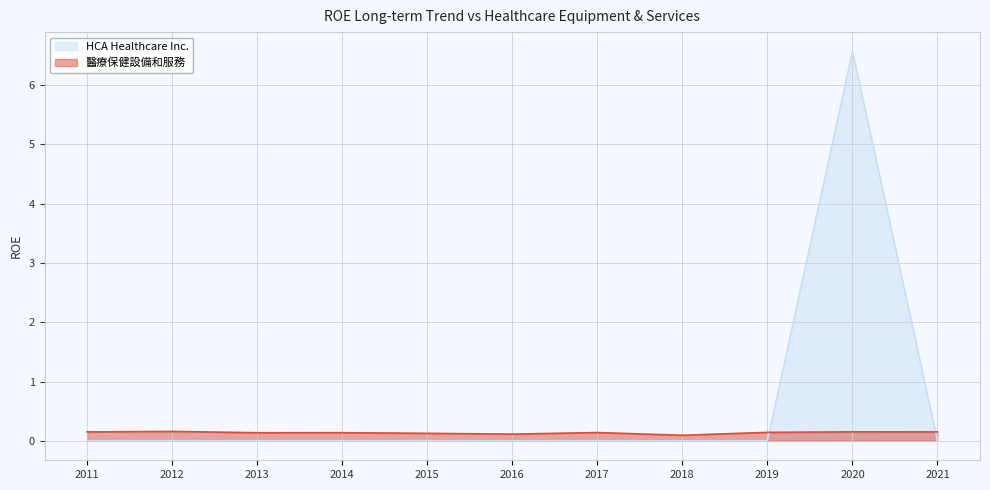

Reading right to left, list all the values displayed in this chart.

HCA Healthcare Inc.: 0.0	6.6	0.0	0.0	0.0	0.0	0.0	0.0	0.0	0.0	0.0
醫療保健設備和服務: 0.2	0.2	0.1	0.1	0.1	0.1	0.1	0.1	0.1	0.2	0.1